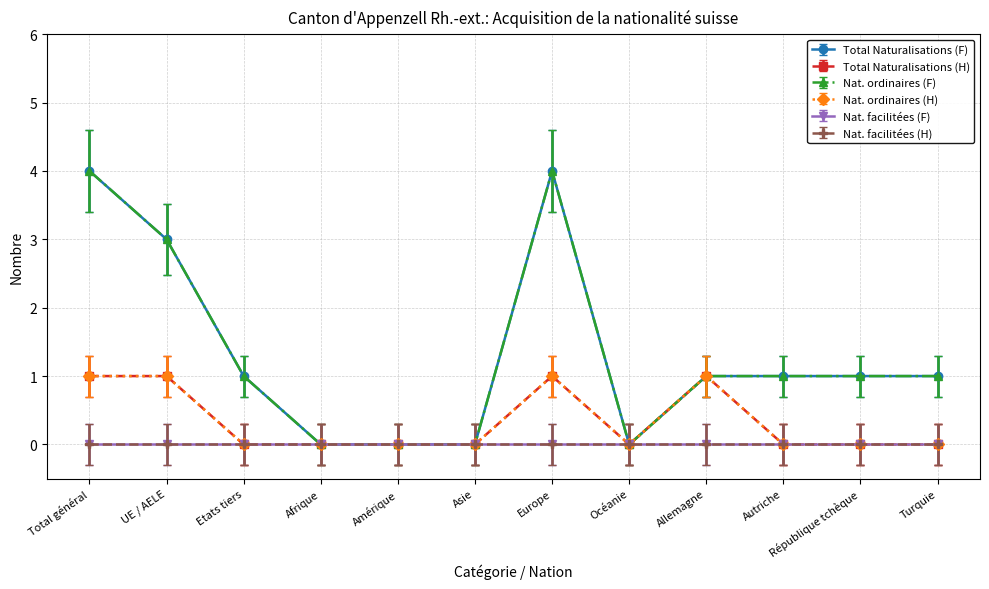

True or false: Nat. ordinaires (H) and Nat. ordinaires (F) intersect in this chart.

False